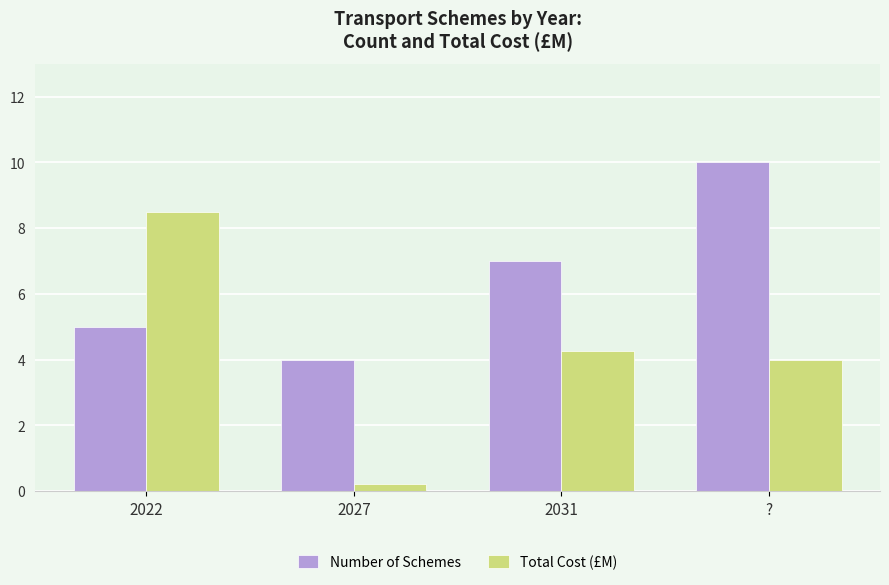

Is the value of Number of Schemes at ? greater than the value of Total Cost (£M) at 2022?

Yes